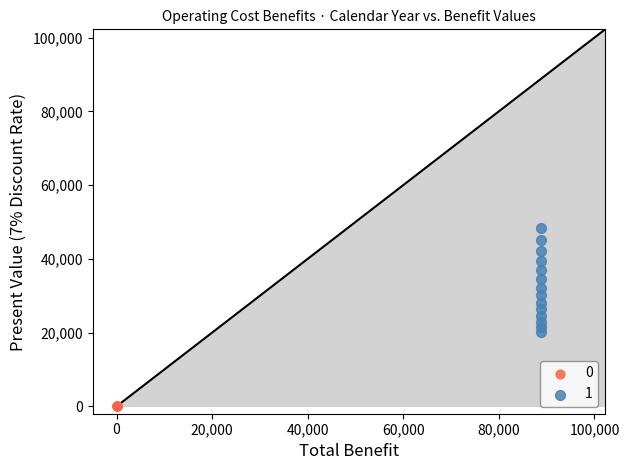

Which series contains the lowest Y value?

0